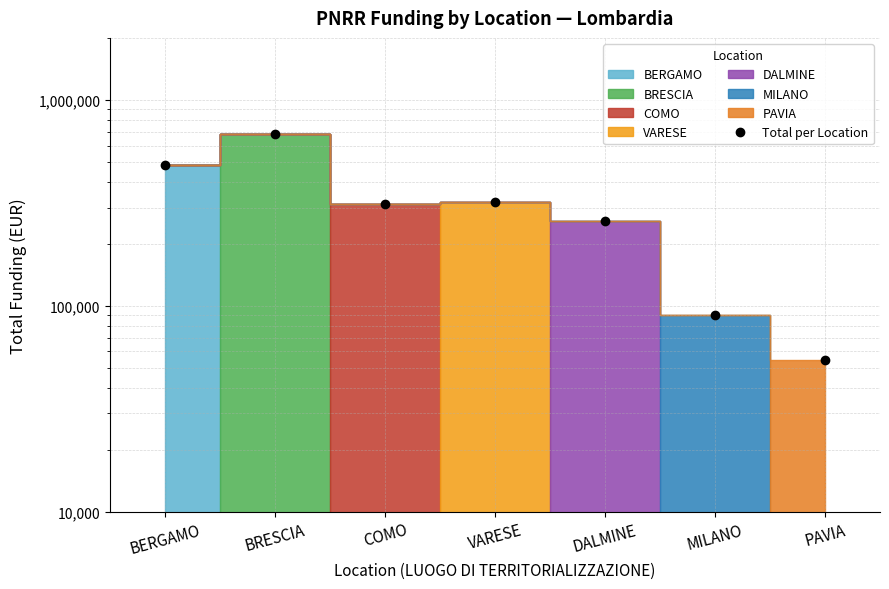

List the labels in order of value, smallest first.

PAVIA, MILANO, DALMINE, COMO, VARESE, BERGAMO, BRESCIA